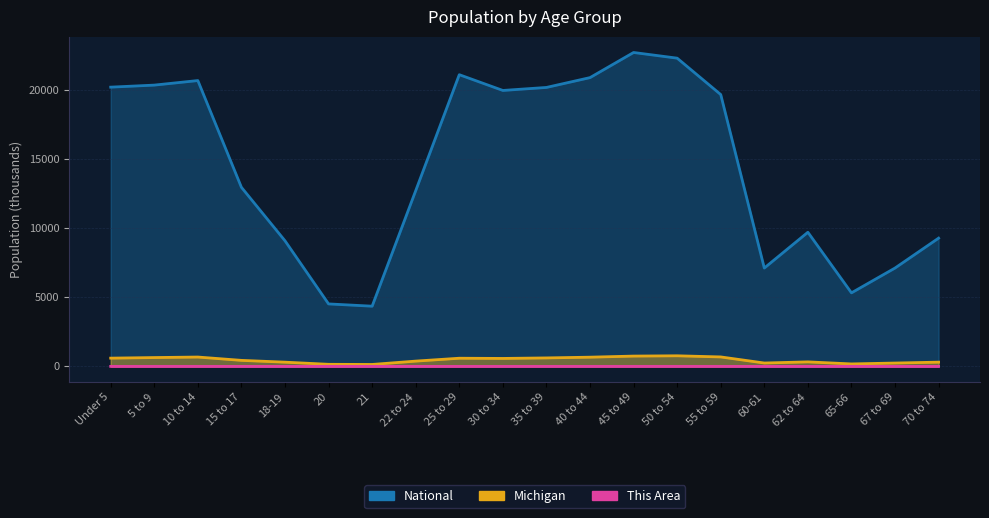

How many values in the Michigan series are below 574?

10